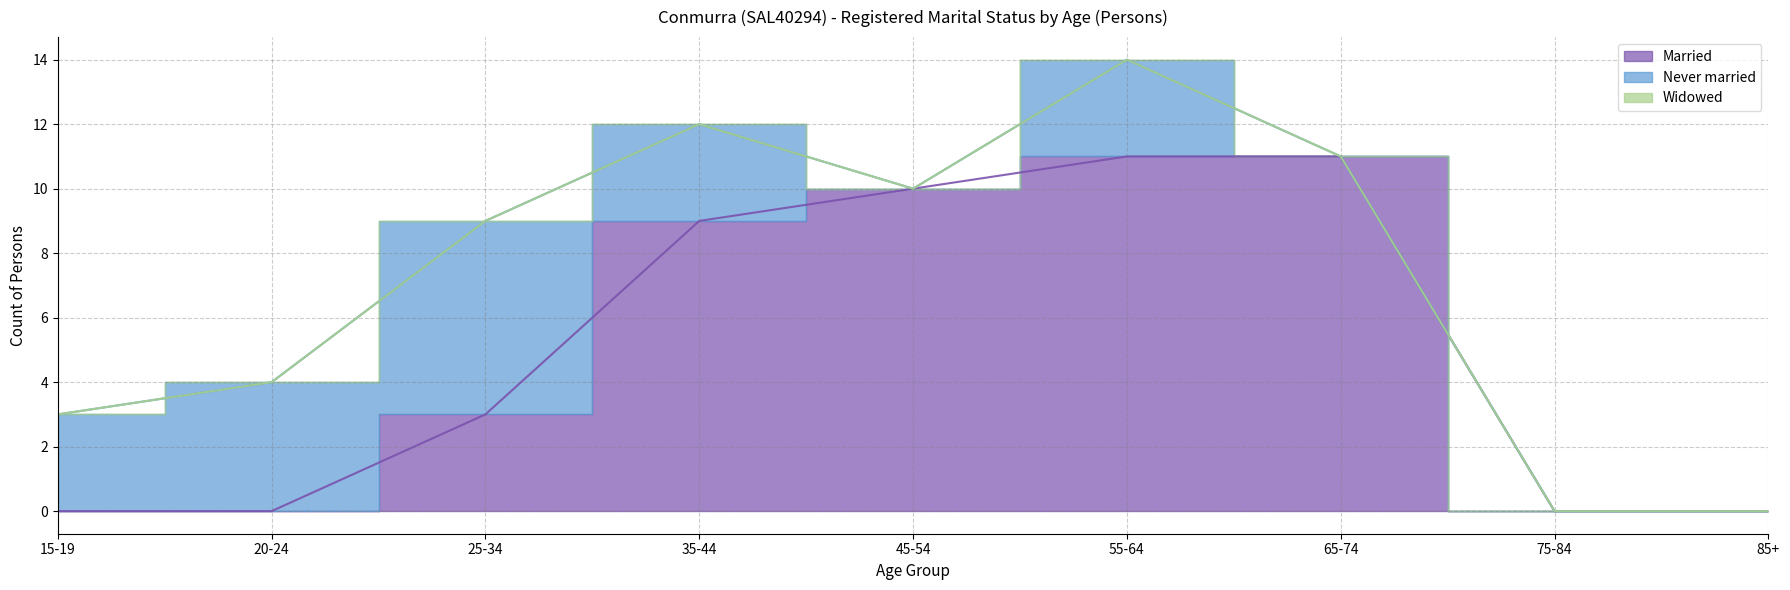

Which series has the widest spread of values?

Married